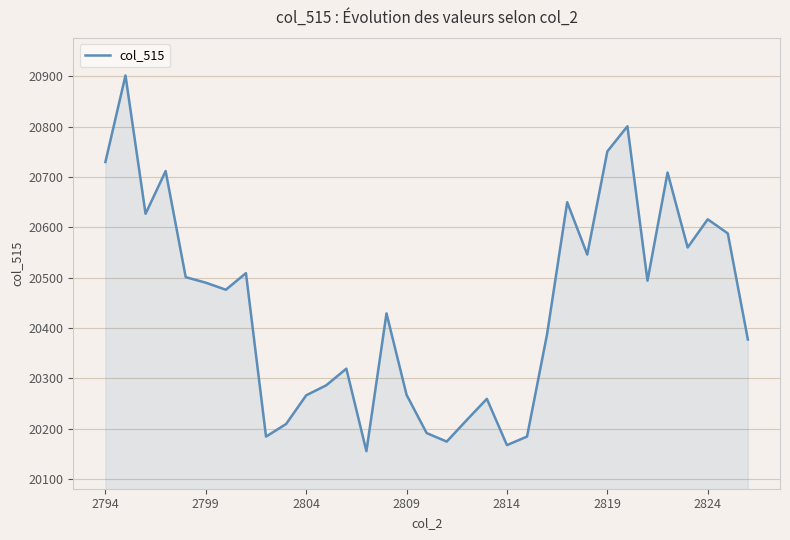

What is the maximum value shown in the chart?

20902